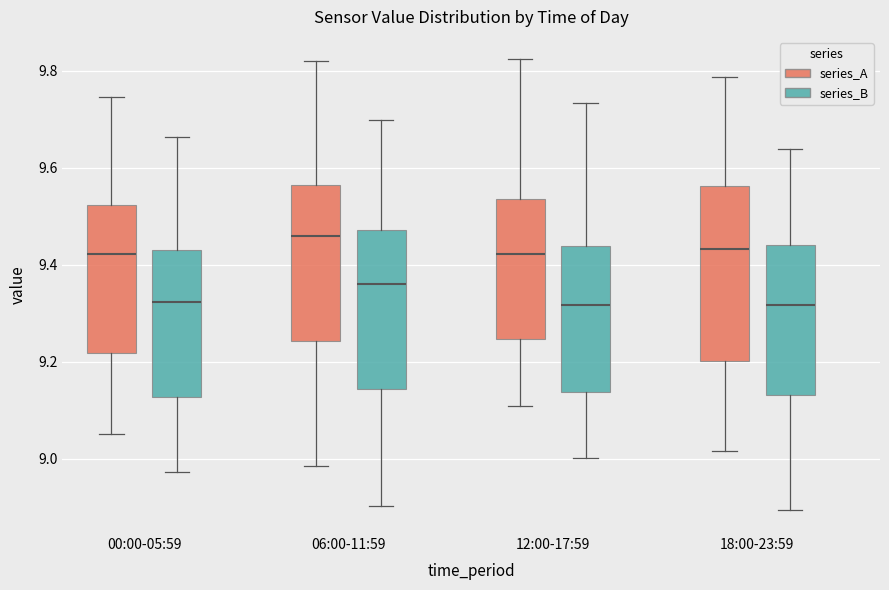

Which box has the highest median line?

06:00-11:59 (series_A)